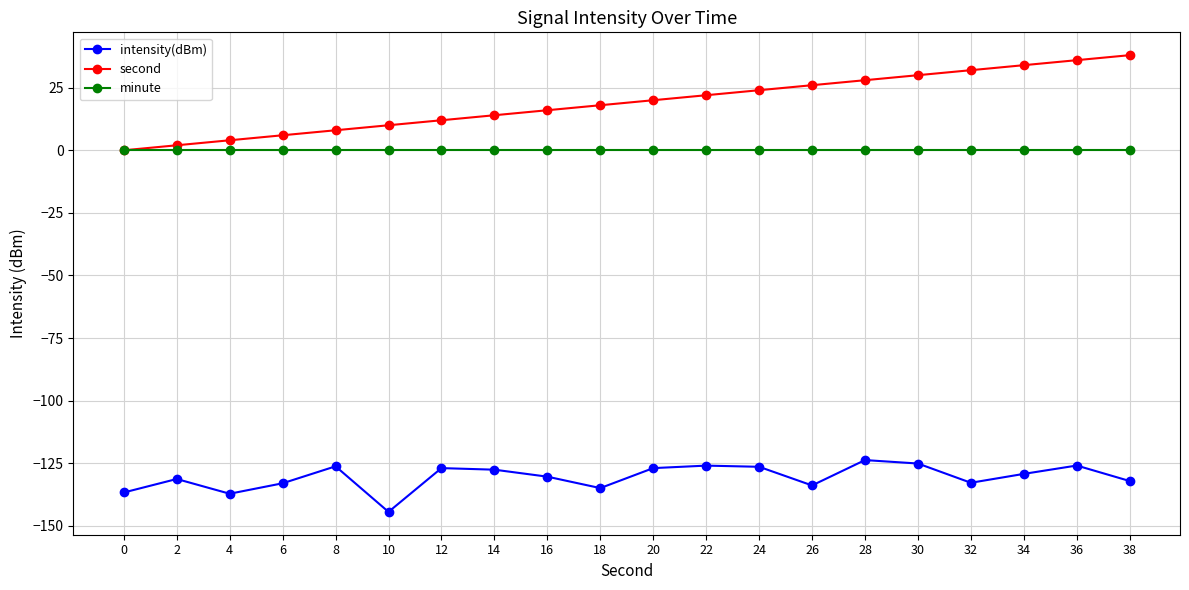

What value does the intensity(dBm) series have at 24?

-126.4